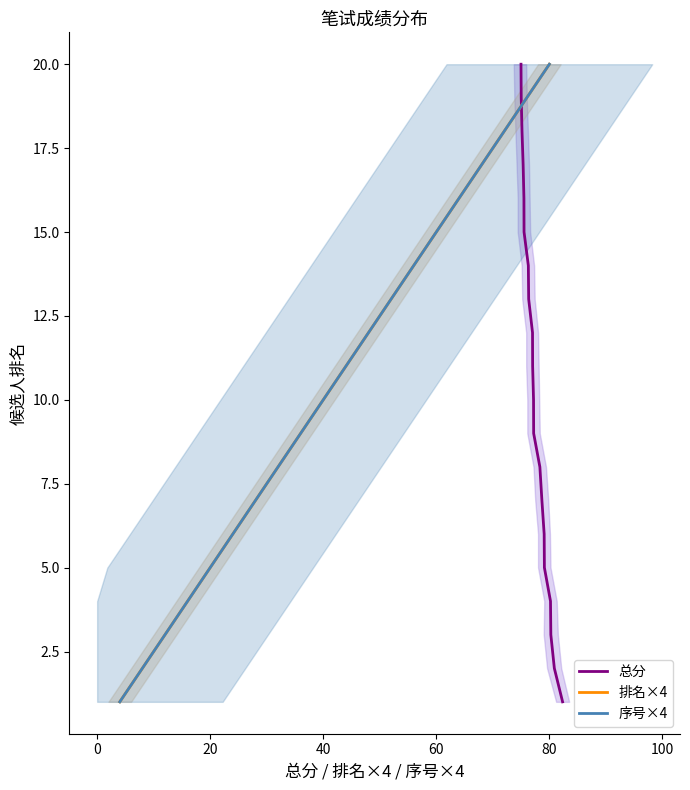

What are all the series names shown in the legend?

总分, 排名×4, 序号×4